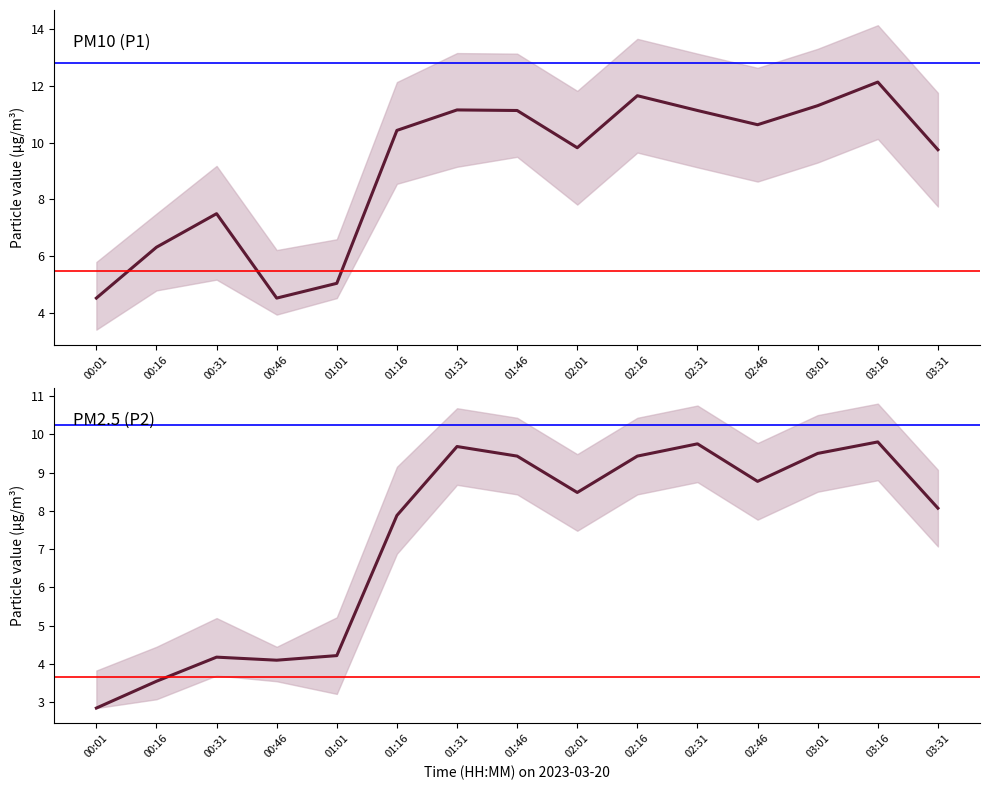

True or false: P1 (PM10) and P2 (PM2.5) intersect in this chart.

False